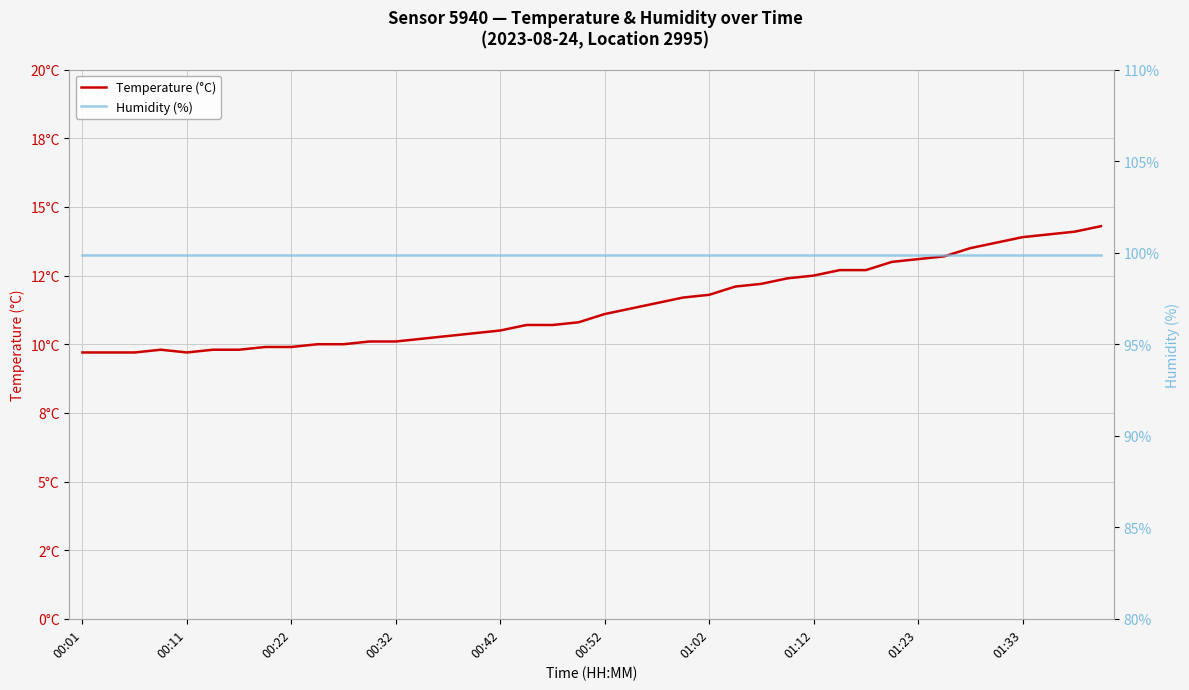

What is the sum of all Temperature (°C) values?

456.6